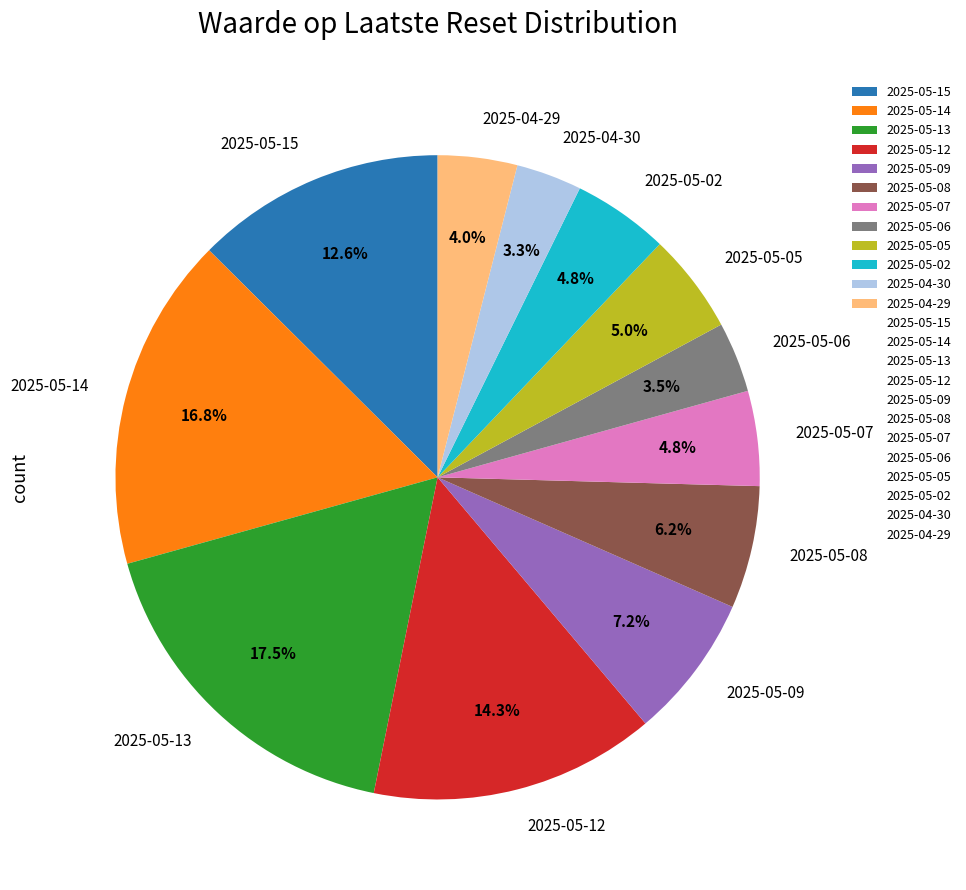

How many segments does this pie chart have?

12